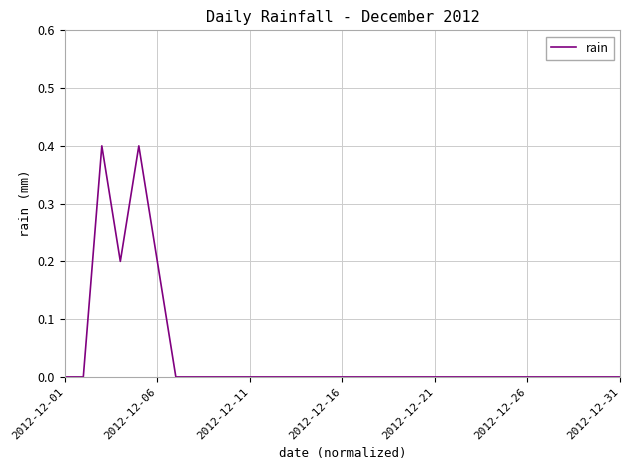

What is the greatest value displayed?

0.4